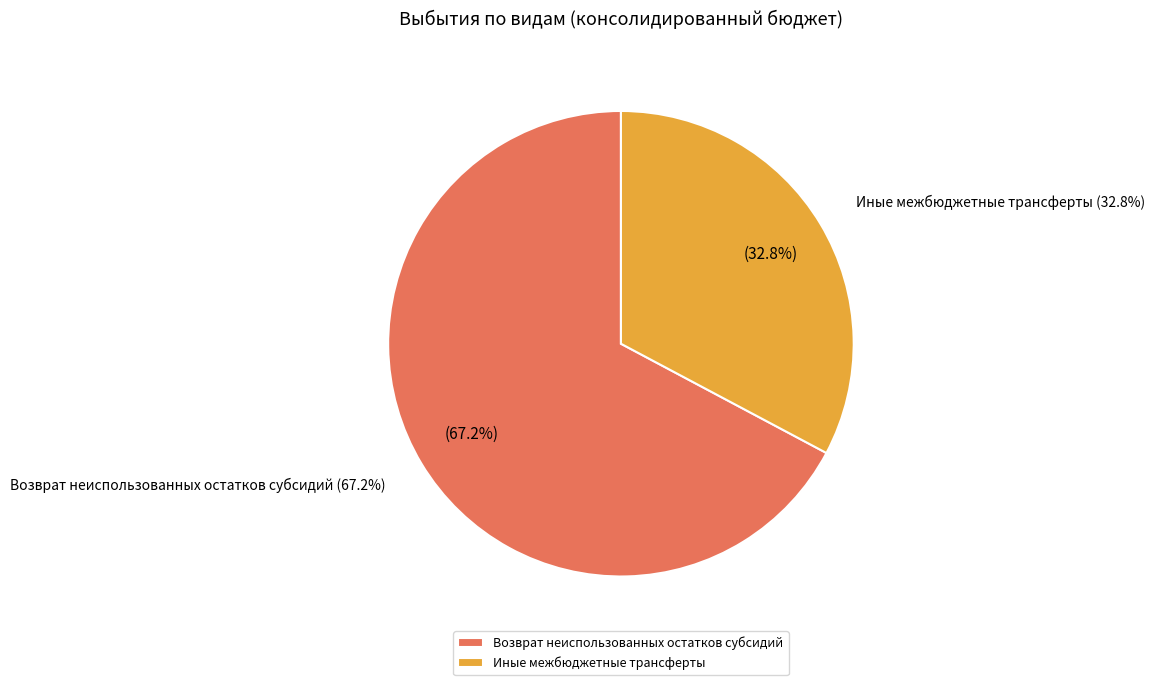

What is the ratio of the value at Возврат неиспользованных остатков субсидий to the value at Иные межбюджетные трансферты?

2.1